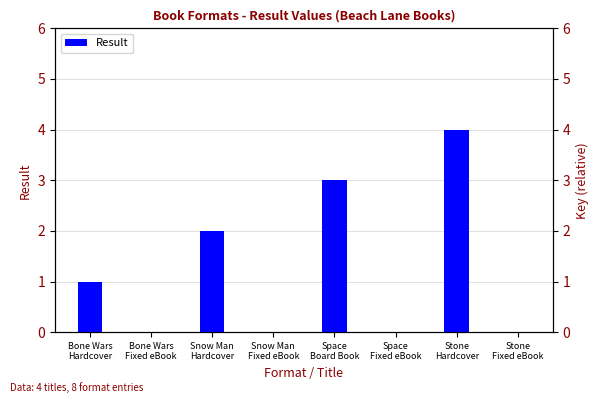

What is the label of the 6th bar from the left?

Space
Fixed eBook